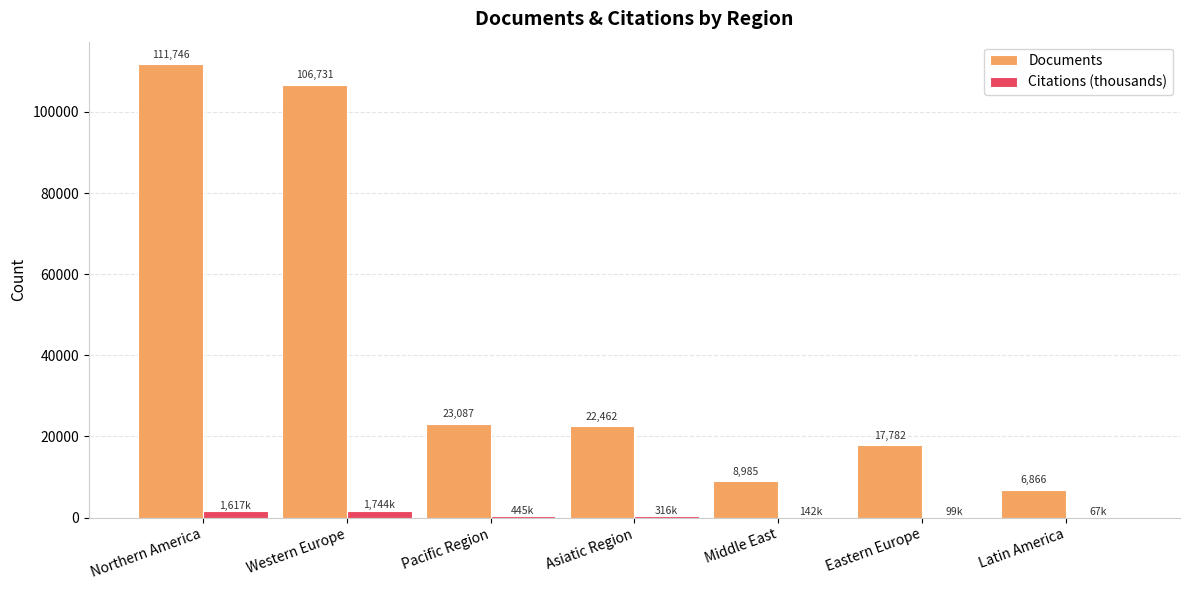

At which category is the sum across all series the highest?

Northern America